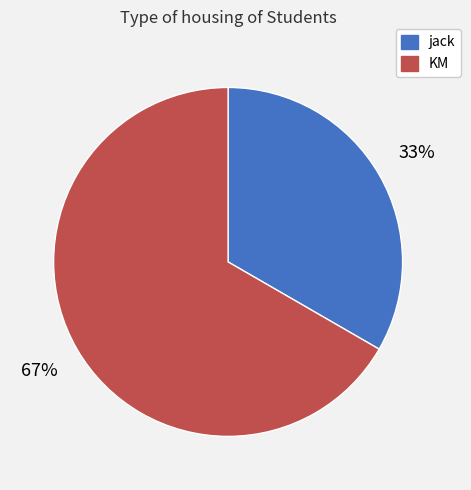

Approximately how many times larger is the value at KM compared to jack?

2.0